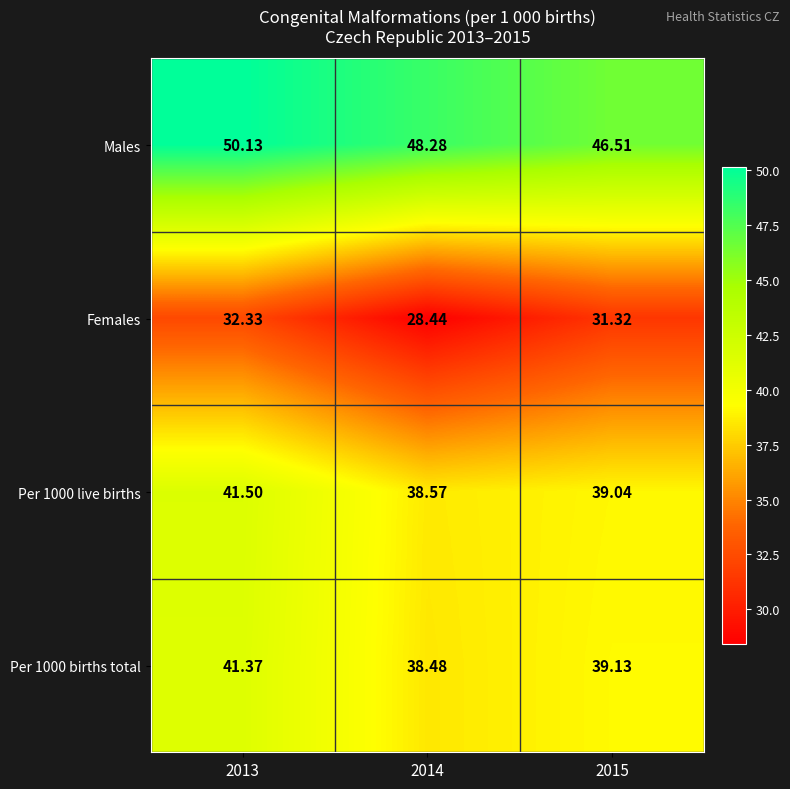

Which series changed the most between 2014 and 2015?

Females